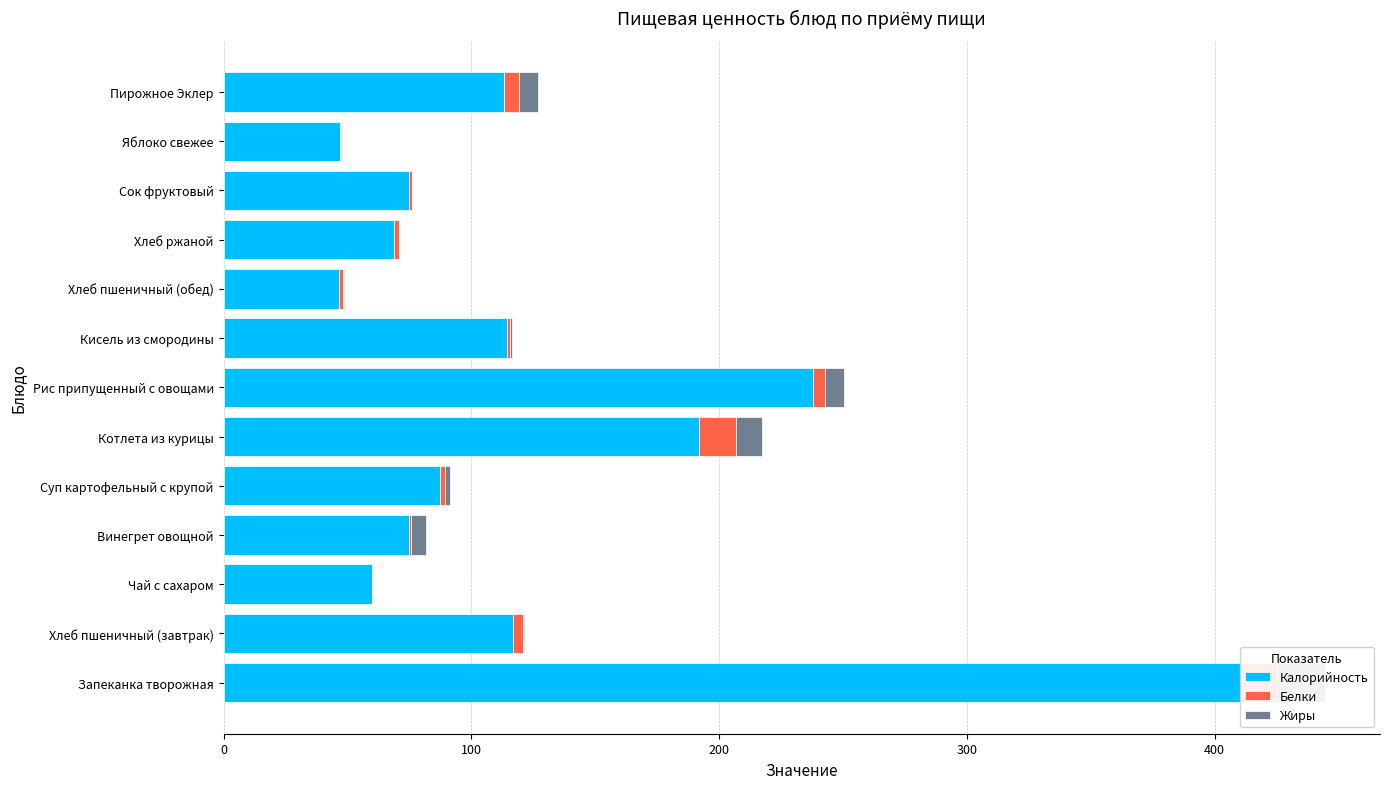

What is the approximate value of Белки at Пирожное Эклер?

6.4